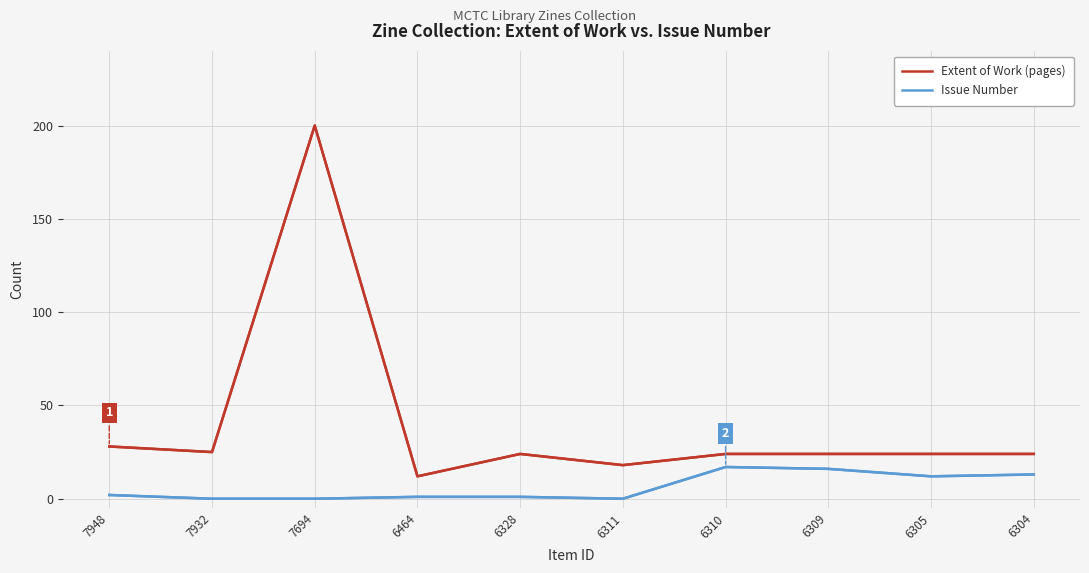

Reading left to right, extract all data points from this chart.

Extent of Work (pages): 28	25	200	12	24	18	24	24	24	24
Issue Number: 2	0	0	1	1	0	17	16	12	13